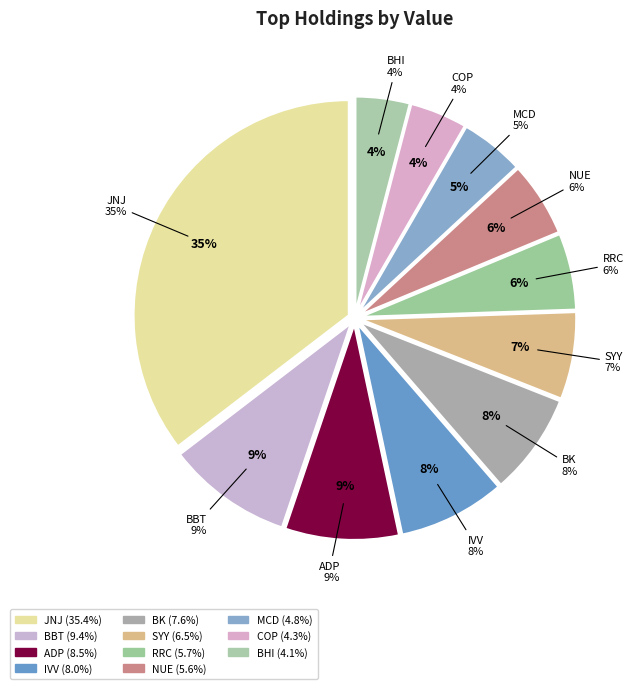

Is it true that BBT is 18% of the pie?

False